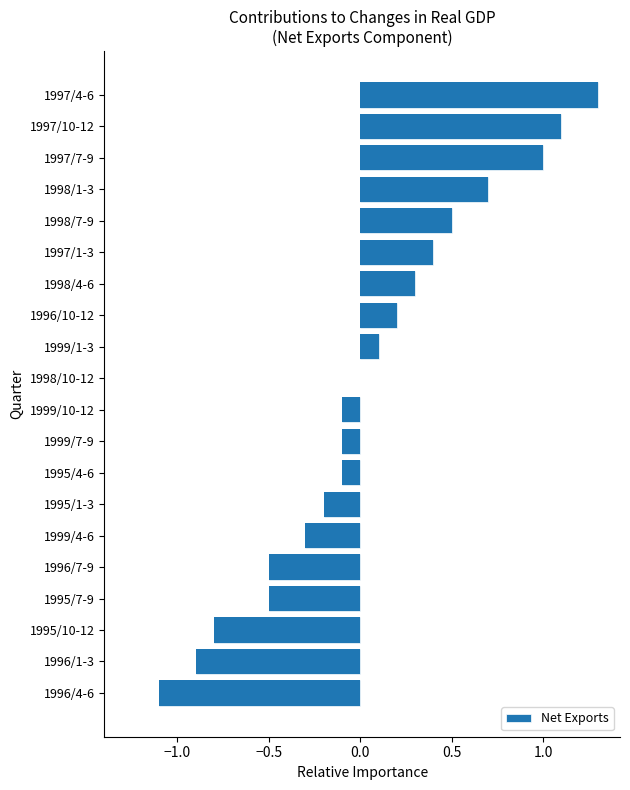

How many positive values does the Net Exports series have?

9